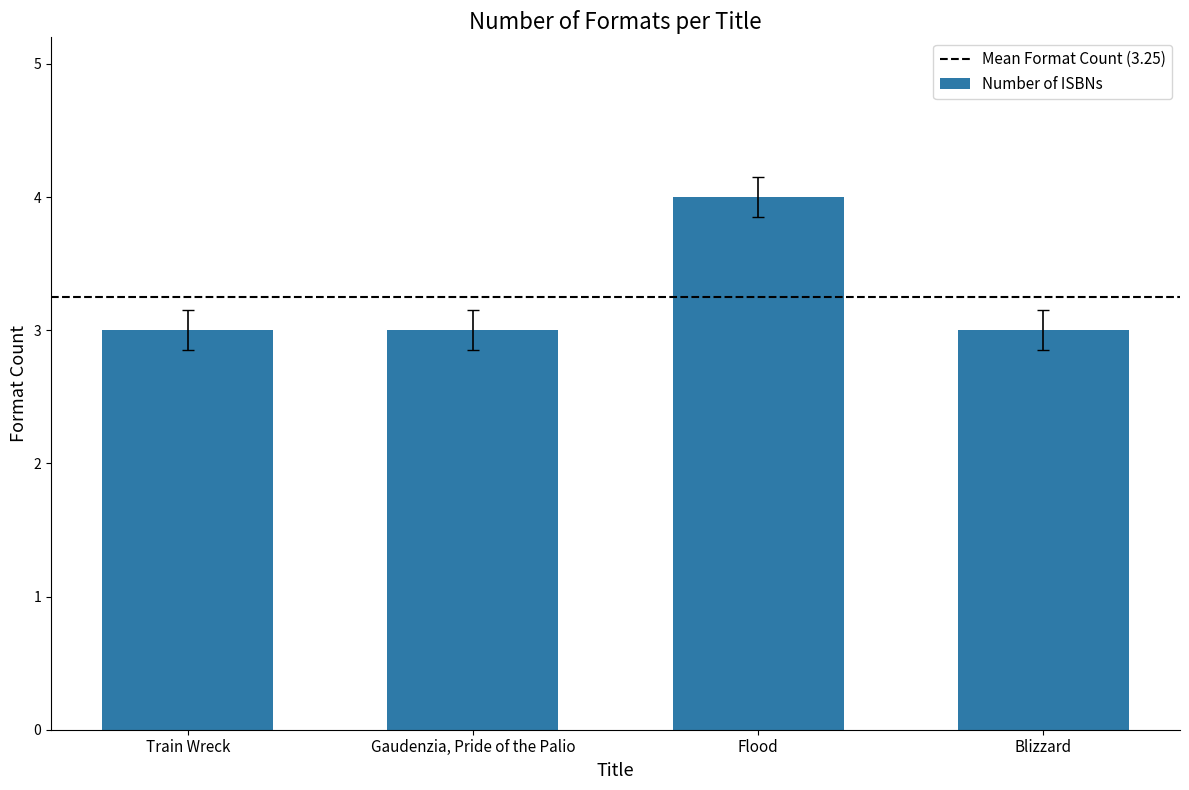

What is the maximum value shown in the chart?

4